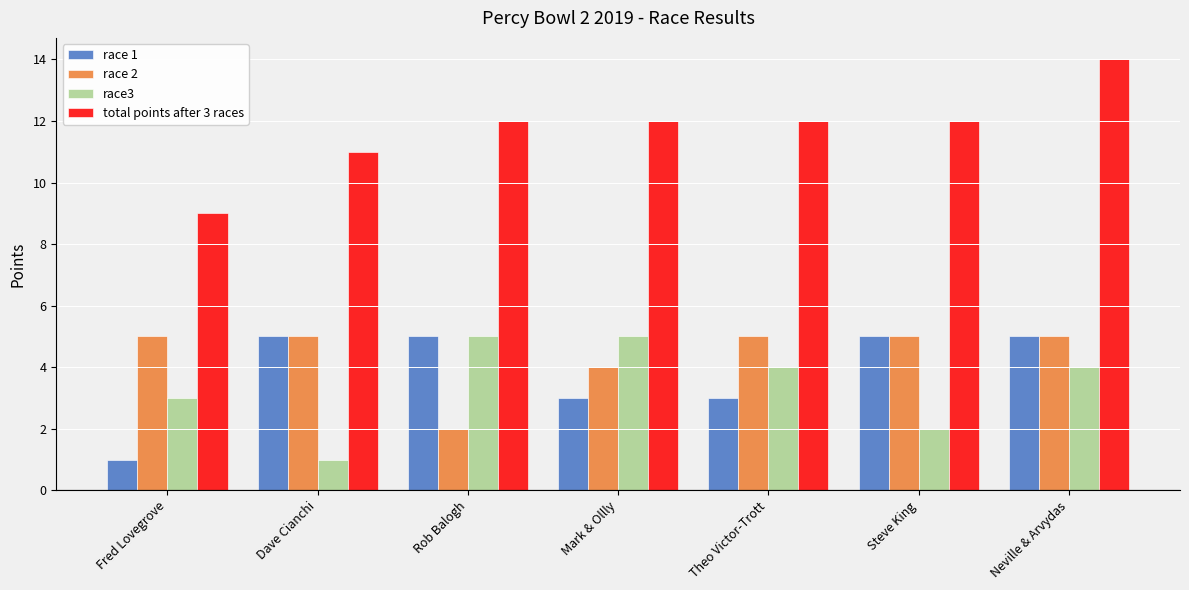

How many categories are shown in the chart?

7